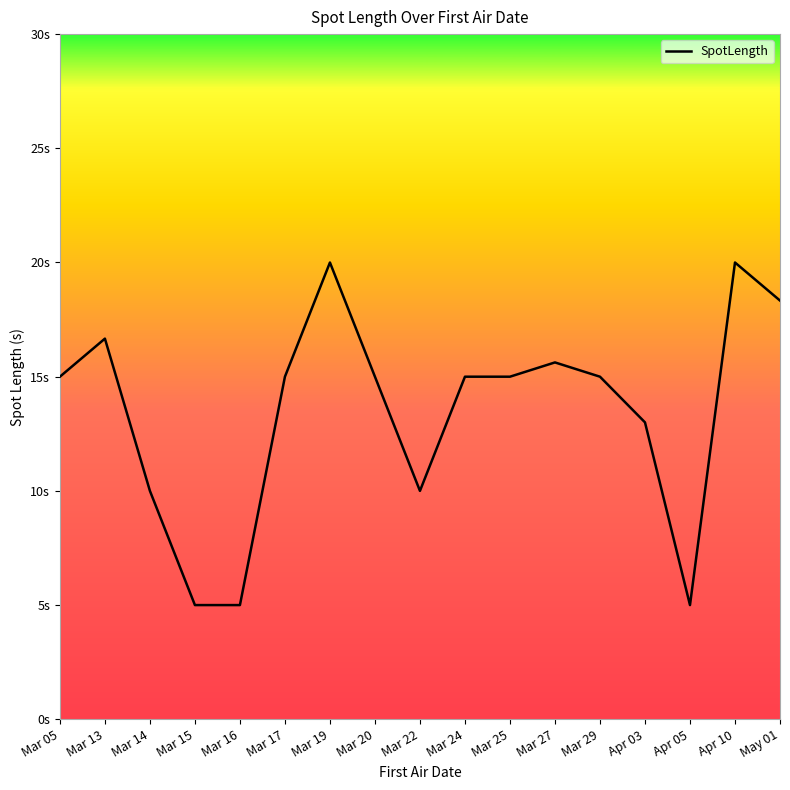

Does the chart have visible grid lines?

No